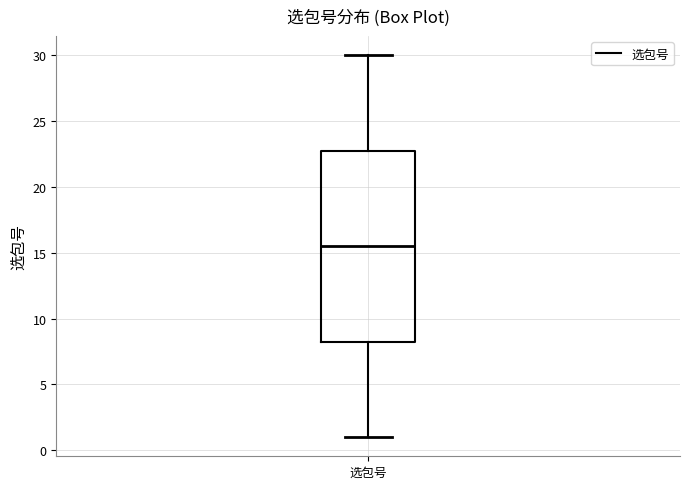

Read this box plot against the y-axis: the position of the median line, the range covered by the box, and the ends of both whiskers. The values are not printed on the chart, so give them approximately, as read against the axis.

median 15.5, box 8.5 to 23.0, whiskers 1.0 to 30.0